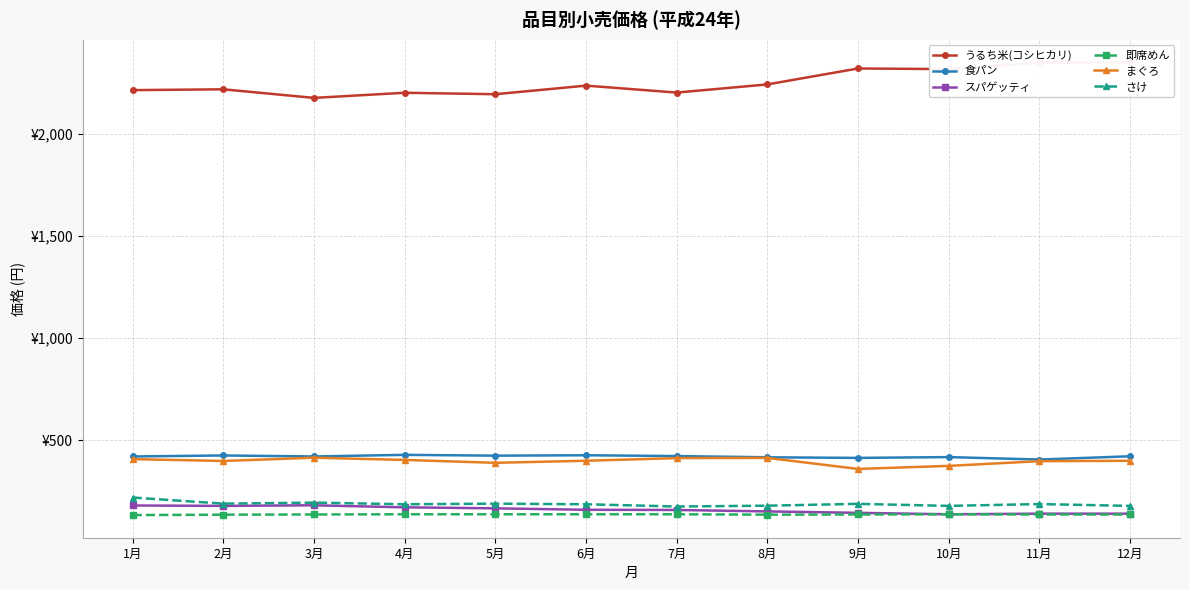

At which label does 即席めん reach its minimum?

1月